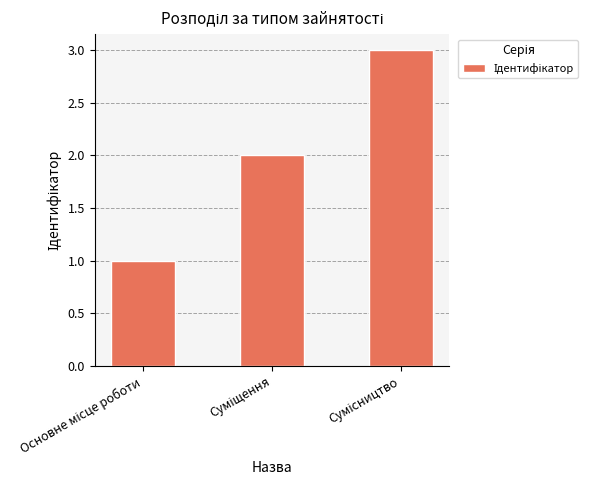

What is the sum of all values?

6